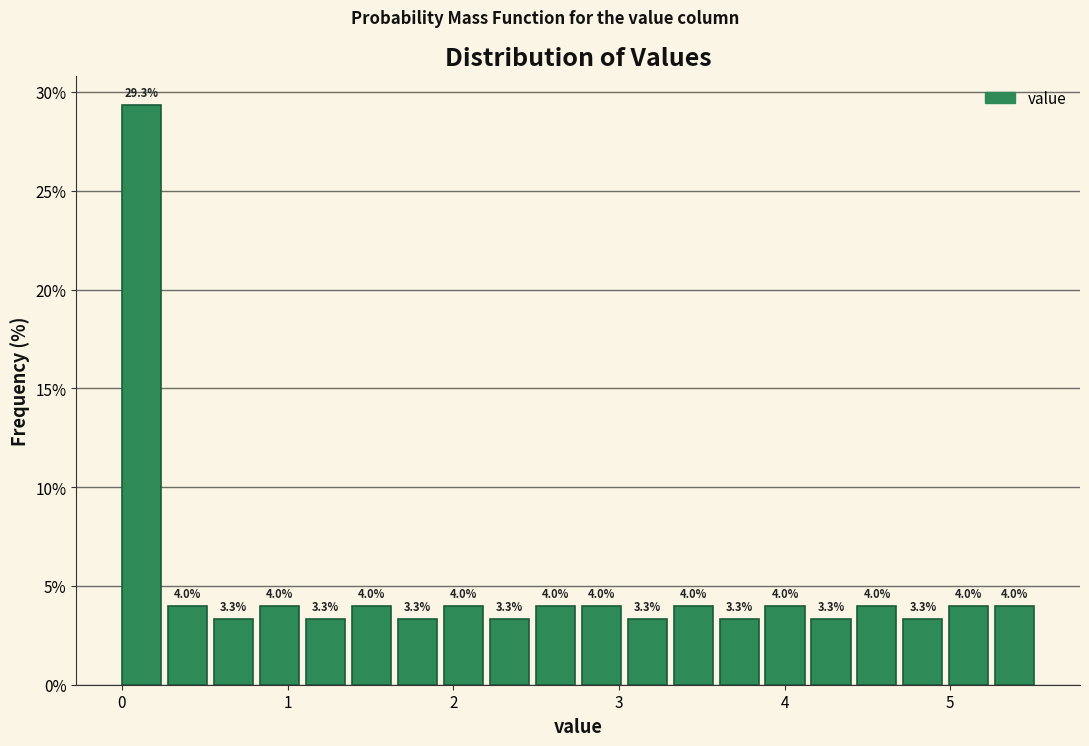

Read against the x-axis, roughly where is the centre of the tallest bar?

0.1